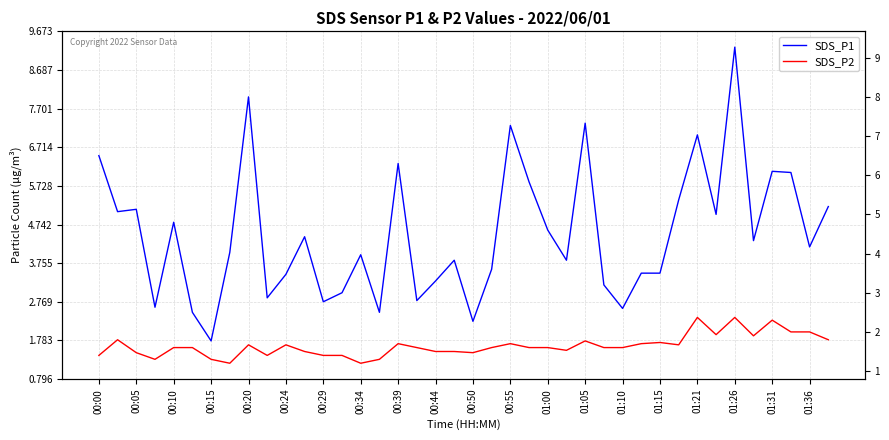

How many data points does each series have?

40